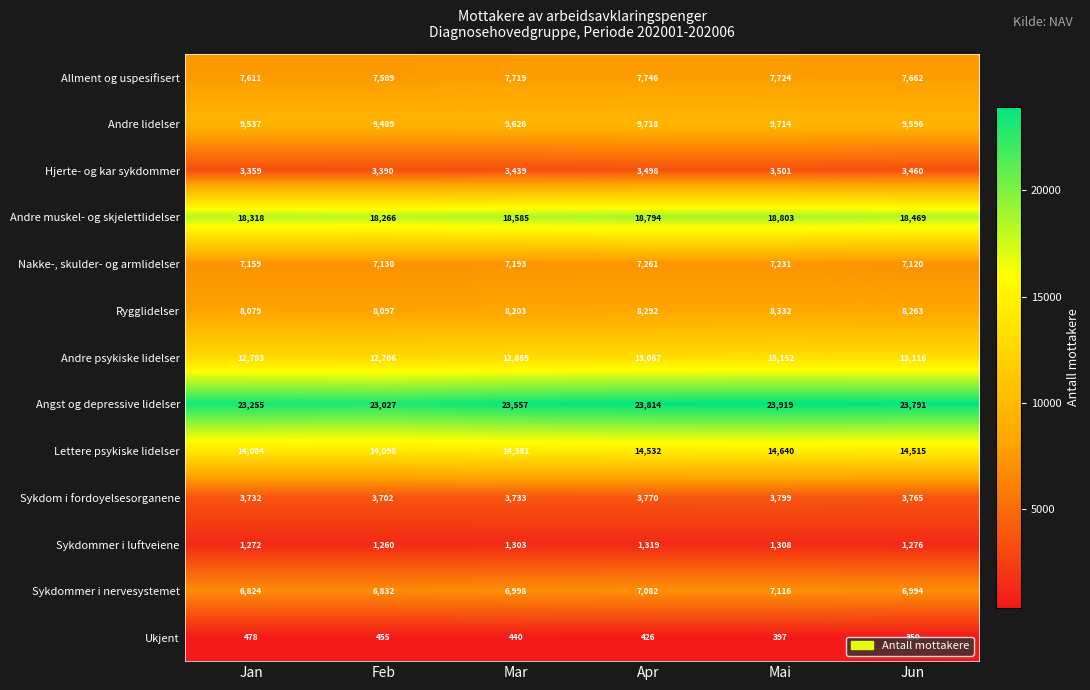

What is the sum of the Rygglidelser values at Apr and Mai?

16624